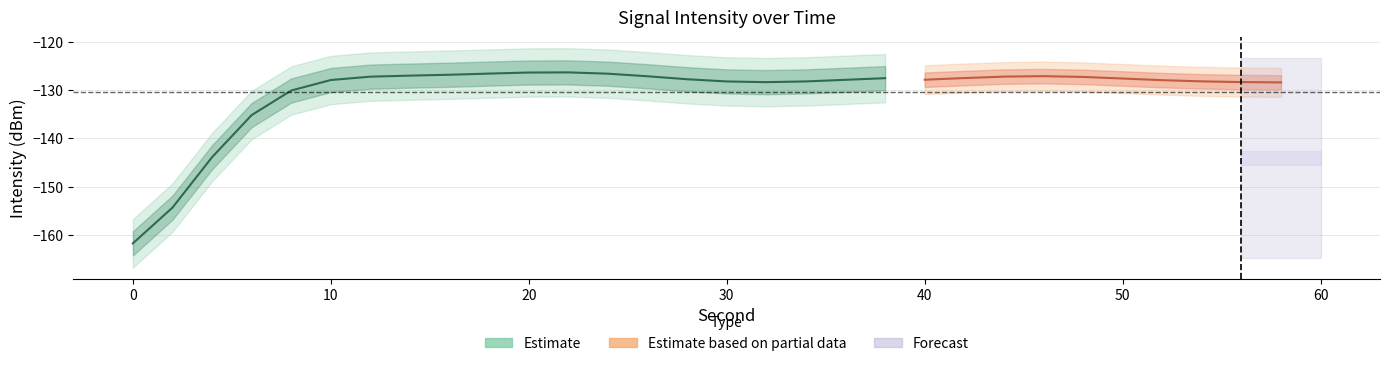

How many lines are shown in the chart?

2